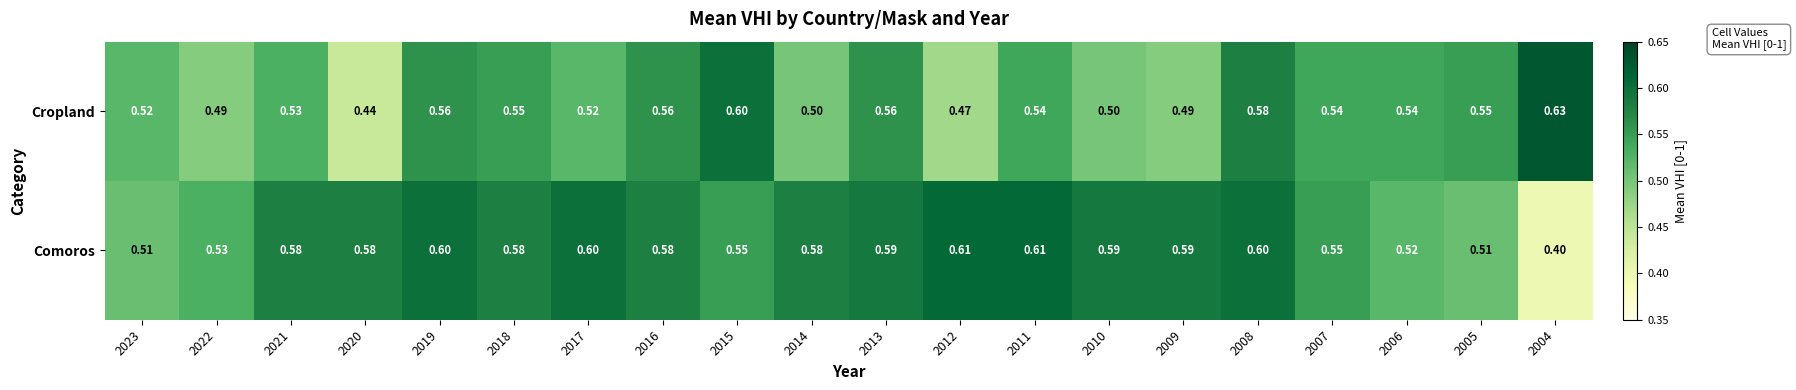

Between 2023 and 2018, which series saw the biggest shift?

Comoros